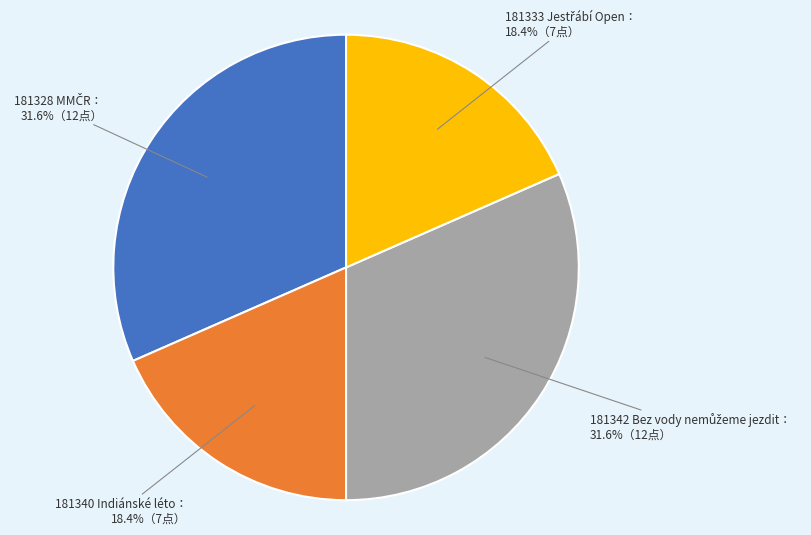

How many segments does this pie chart have?

4